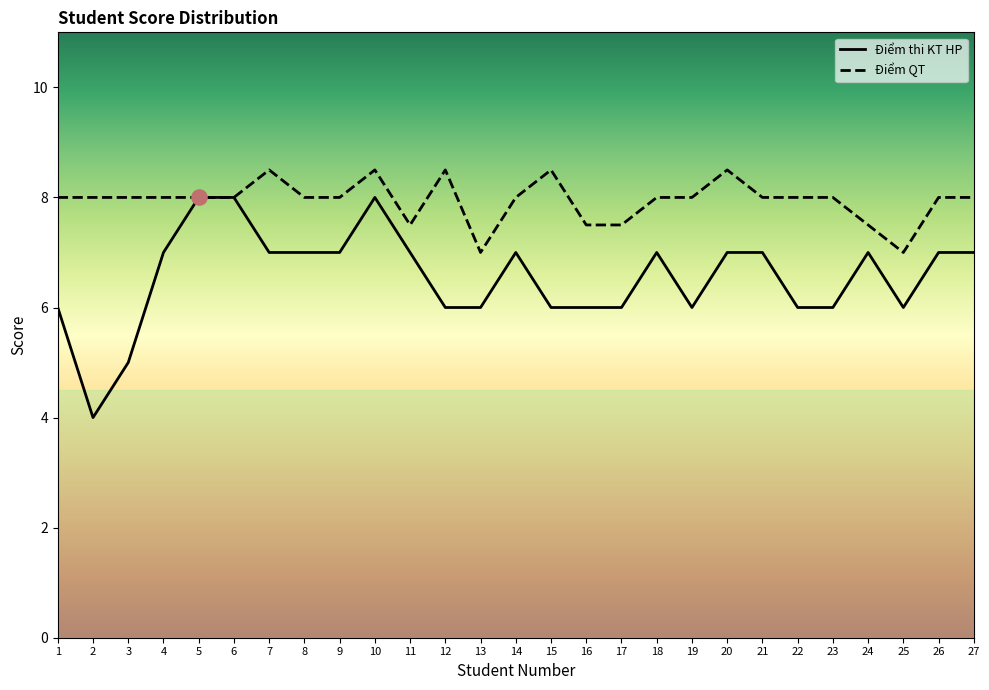

Is the value of Điểm thi KT HP at 16 greater than the value of Điểm QT at 13?

No